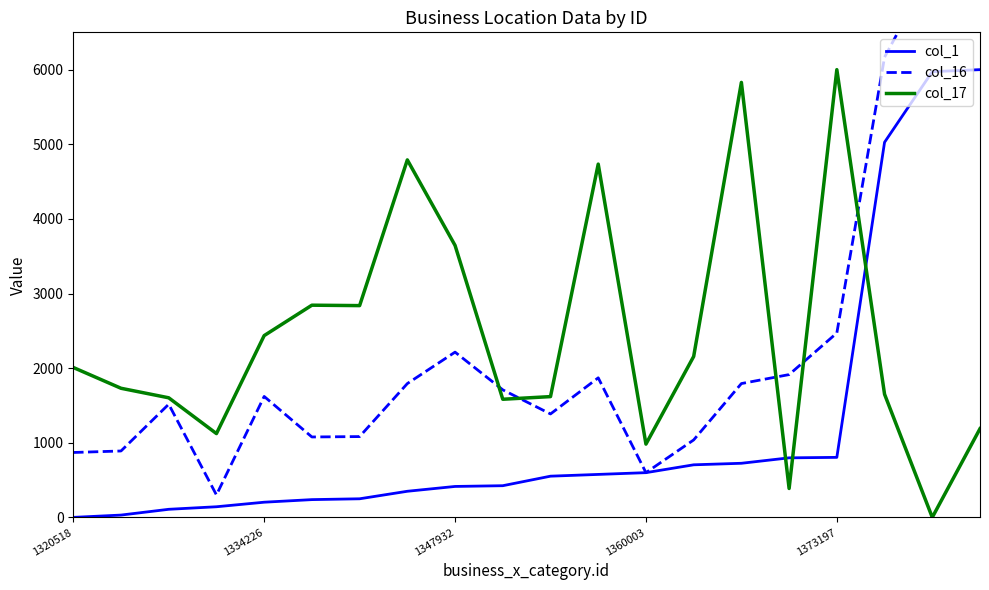

What is the average value of the col_17 series?

2457.2